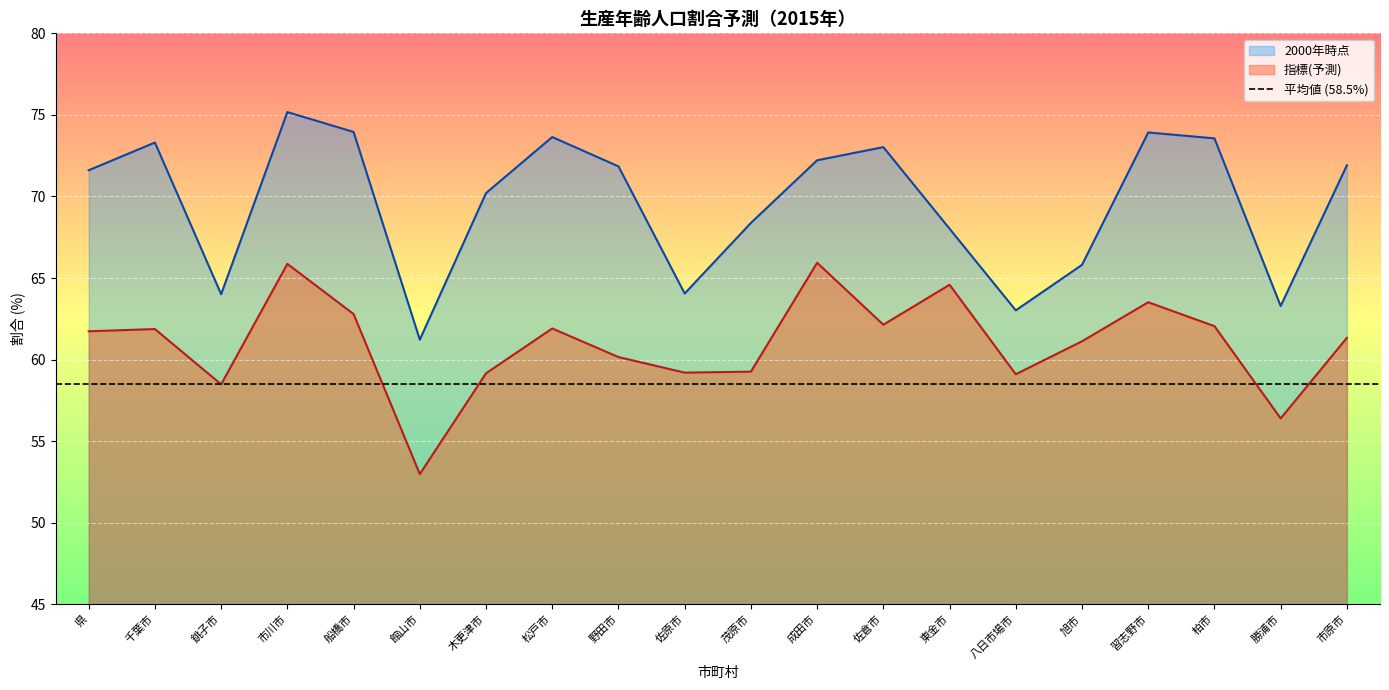

Count the number of categories in the chart.

20